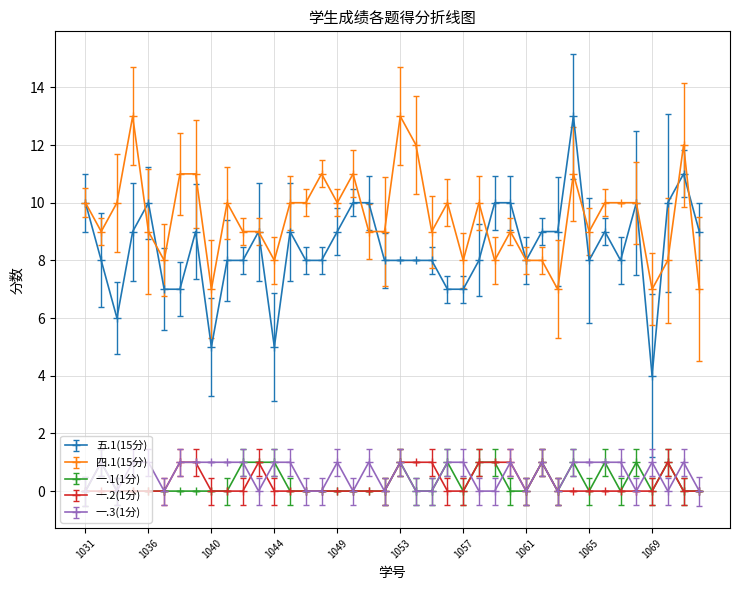

Which series has the largest total across all categories?

四.1(15分)